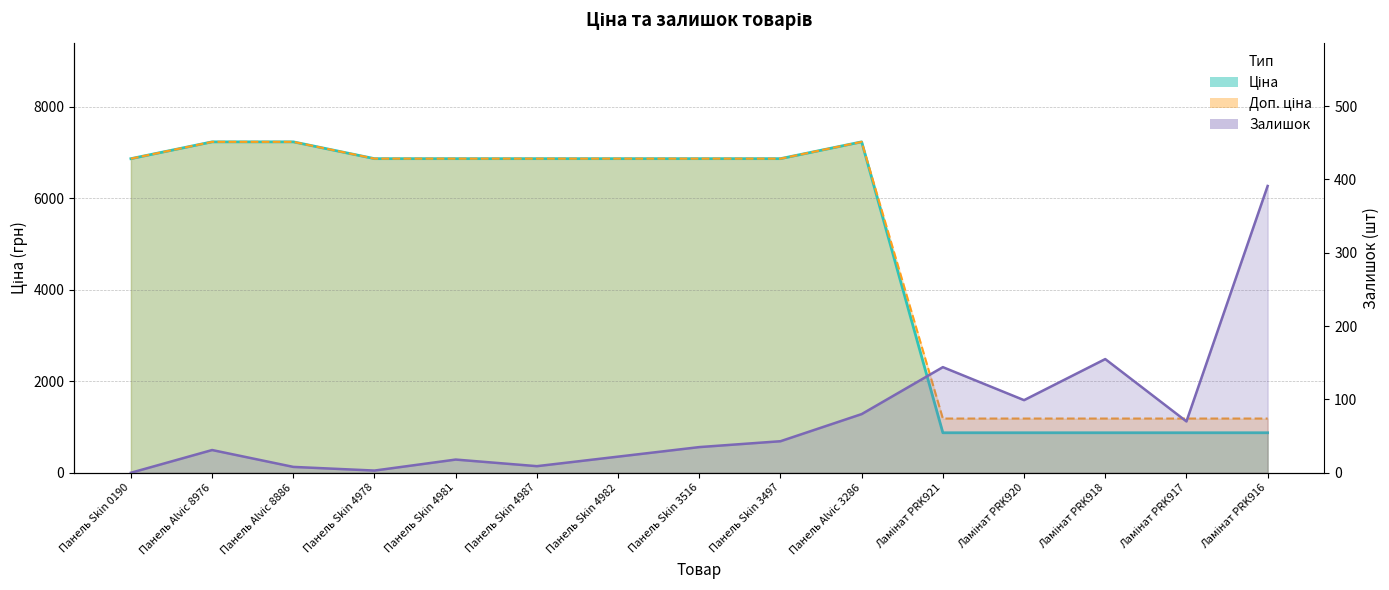

Reading left to right, transcribe all the data shown in this chart.

Ціна: Панель Skin 0190=6868.4	Панель Alvic 8976=7235.9	Панель Alvic 8886=7235.9	Панель Skin 4978=6868.4	Панель Skin 4981=6868.4	Панель Skin 4987=6868.4	Панель Skin 4982=6868.4	Панель Skin 3516=6868.4	Панель Skin 3497=6868.4	Панель Alvic 3286=7235.9	Ламінат PRK921=874.8	Ламінат PRK920=874.8	Ламінат PRK918=874.8	Ламінат PRK917=874.8	Ламінат PRK916=874.8
Доп. ціна: Панель Skin 0190=6868.4	Панель Alvic 8976=7235.9	Панель Alvic 8886=7235.9	Панель Skin 4978=6868.4	Панель Skin 4981=6868.4	Панель Skin 4987=6868.4	Панель Skin 4982=6868.4	Панель Skin 3516=6868.4	Панель Skin 3497=6868.4	Панель Alvic 3286=7235.9	Ламінат PRK921=1185.5	Ламінат PRK920=1185.5	Ламінат PRK918=1185.5	Ламінат PRK917=1185.5	Ламінат PRK916=1185.5
Залишок: Панель Skin 0190=0.0	Панель Alvic 8976=31.0	Панель Alvic 8886=8.0	Панель Skin 4978=3.0	Панель Skin 4981=18.0	Панель Skin 4987=9.0	Панель Skin 4982=22.0	Панель Skin 3516=35.0	Панель Skin 3497=43.0	Панель Alvic 3286=80.0	Ламінат PRK921=144.0	Ламінат PRK920=99.0	Ламінат PRK918=155.0	Ламінат PRK917=70.0	Ламінат PRK916=391.0